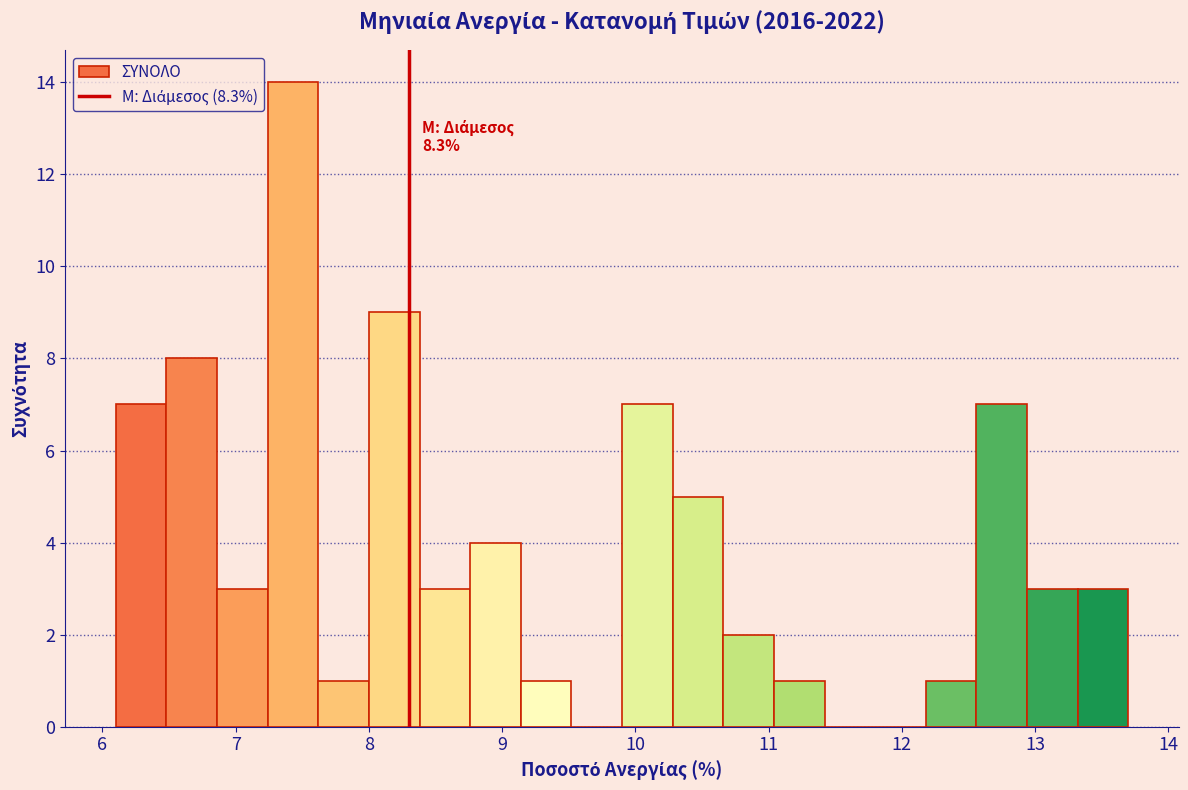

Around what value on the x-axis is the tallest bar? Give the approximate position of its centre, as read against the axis.

7.4